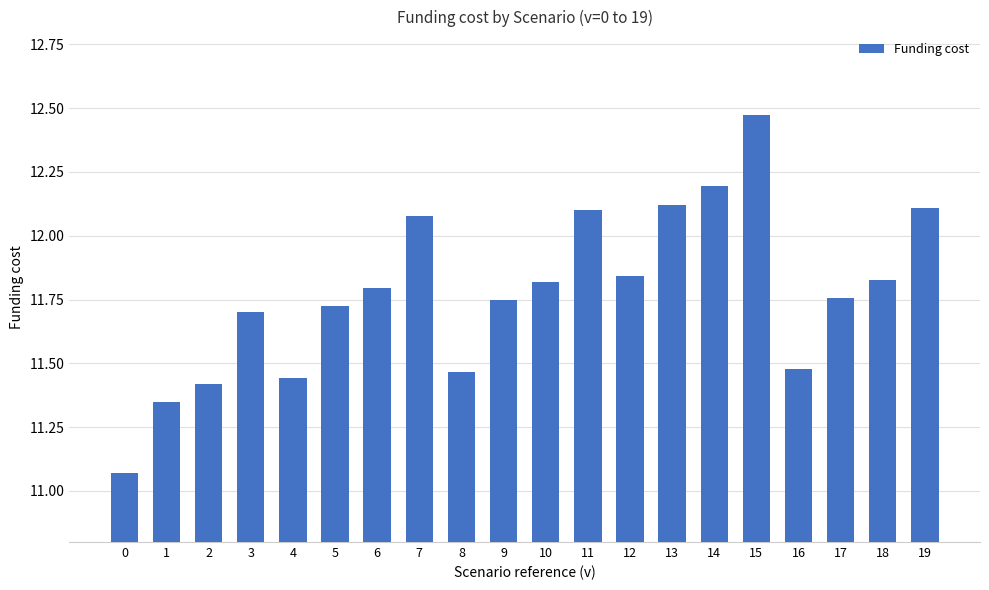

How many distinct data groups are displayed?

1